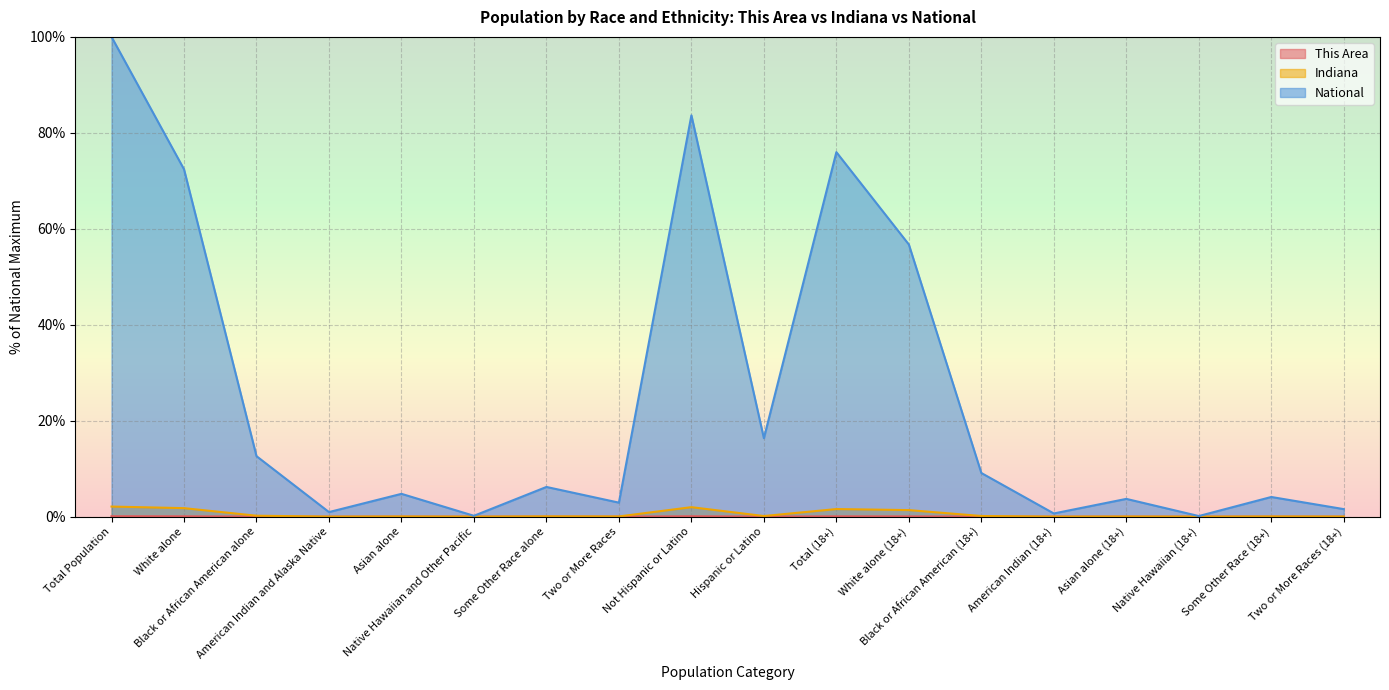

What position from the left is Native Hawaiian (18+)?

16